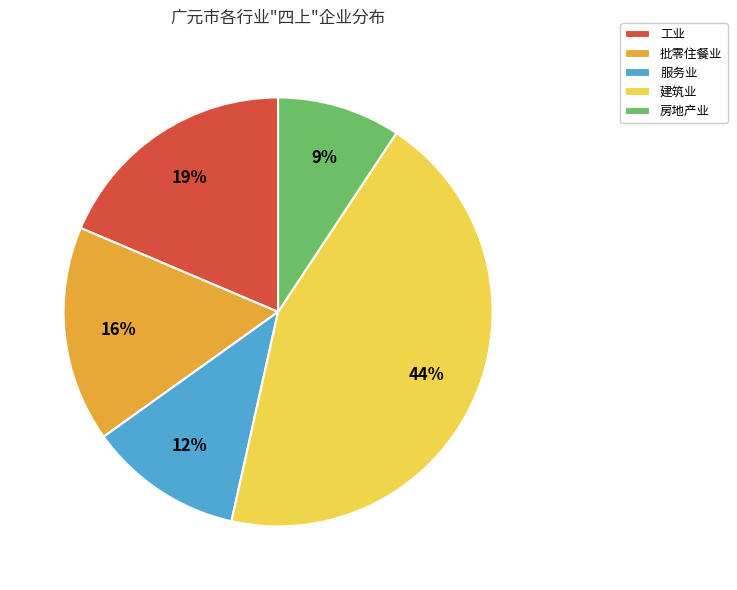

Is 房地产业 the majority of the pie?

No